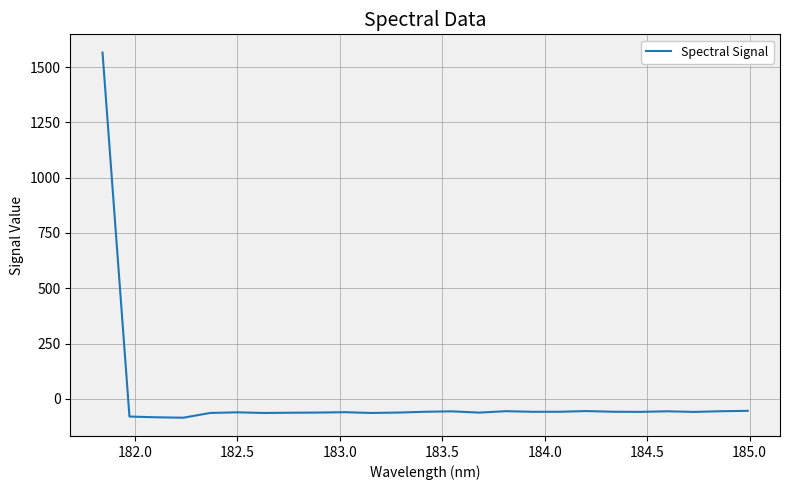

What is the minimum value shown in the chart?

-84.8